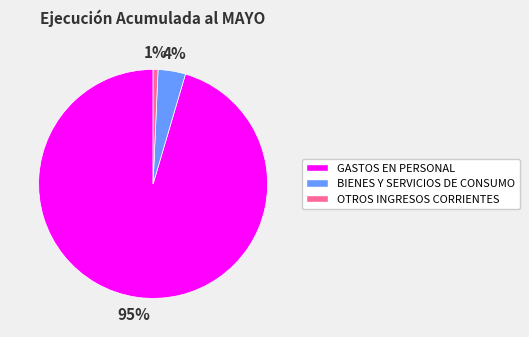

Rank the categories by value from highest to lowest.

GASTOS EN PERSONAL, BIENES Y SERVICIOS DE CONSUMO, OTROS INGRESOS CORRIENTES